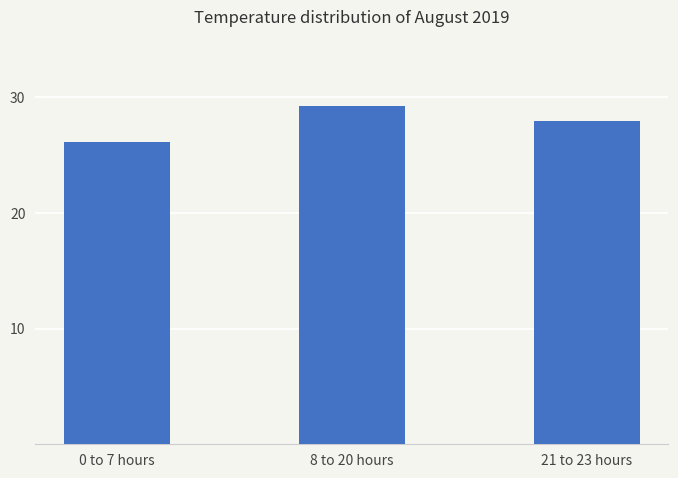

At which label does the data first exceed 27?

8 to 20 hours